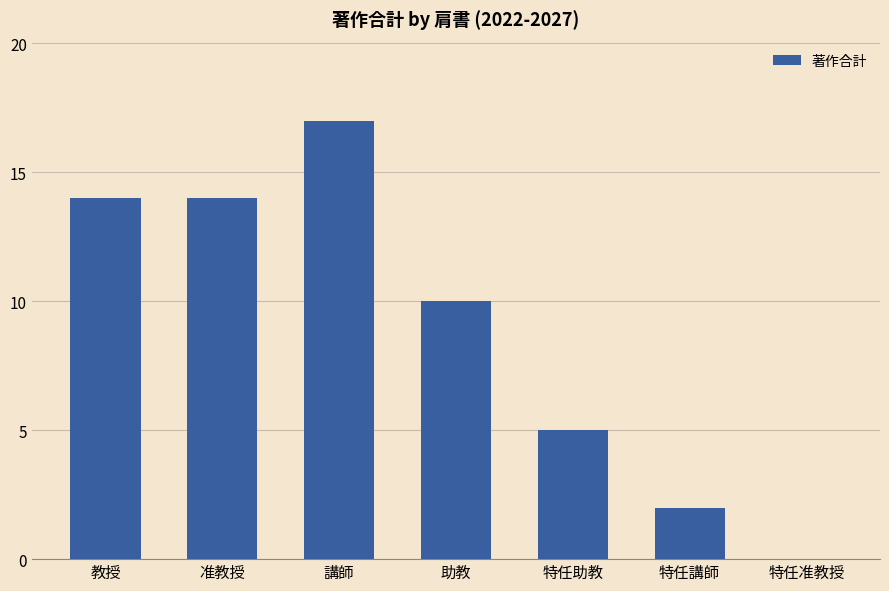

What is the greatest value displayed?

17